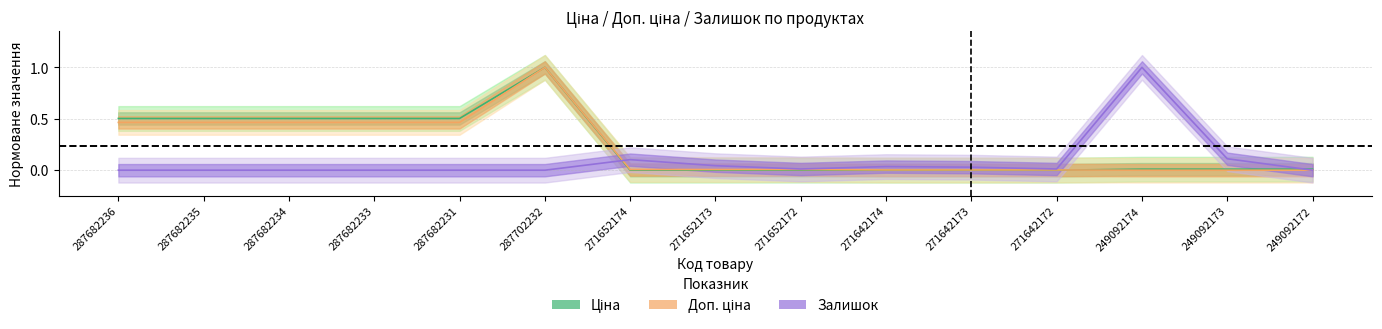

Is this an area chart (filled region under the line)?

No